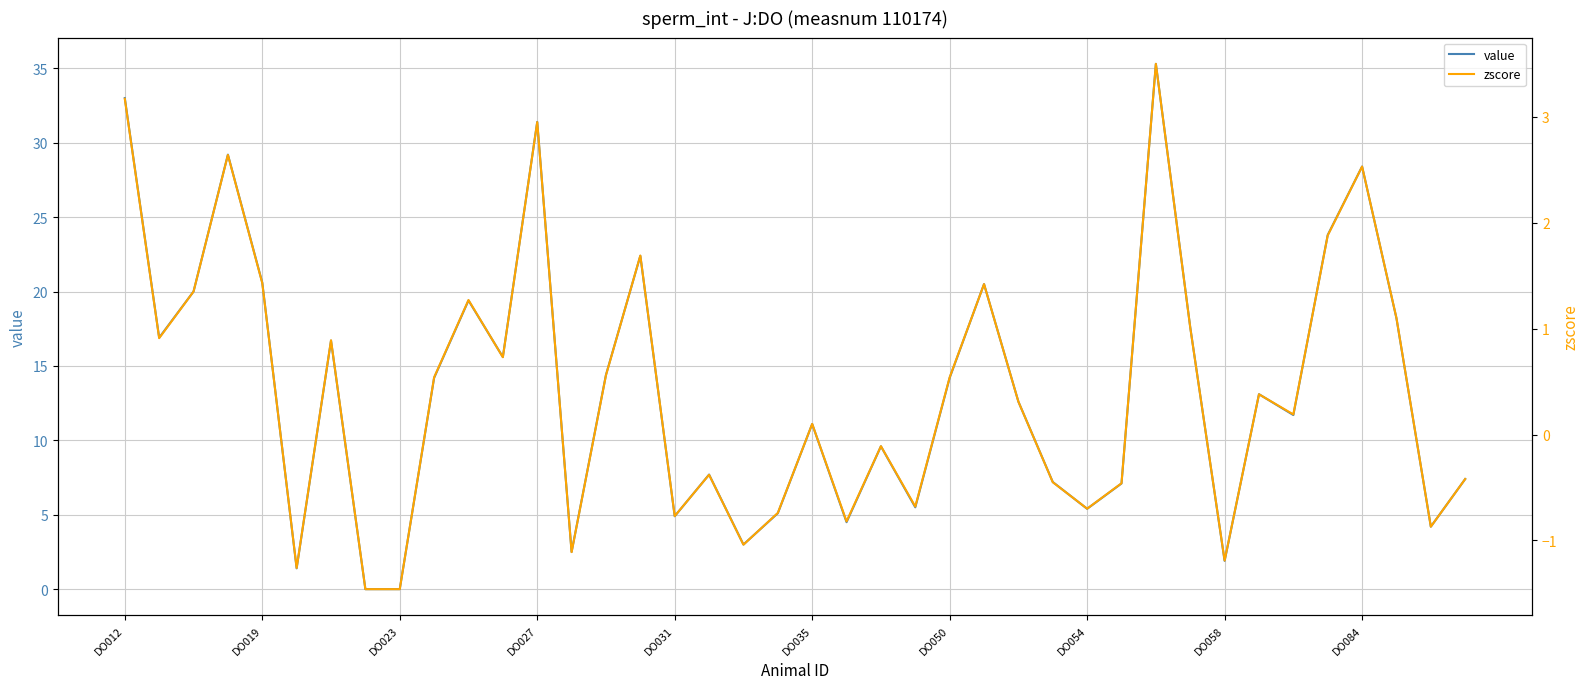

True or false: value and zscore intersect in this chart.

False